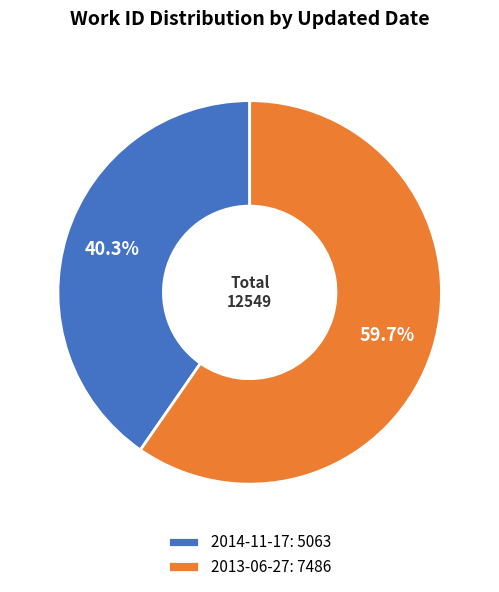

Which slice is the largest?

2013-06-27